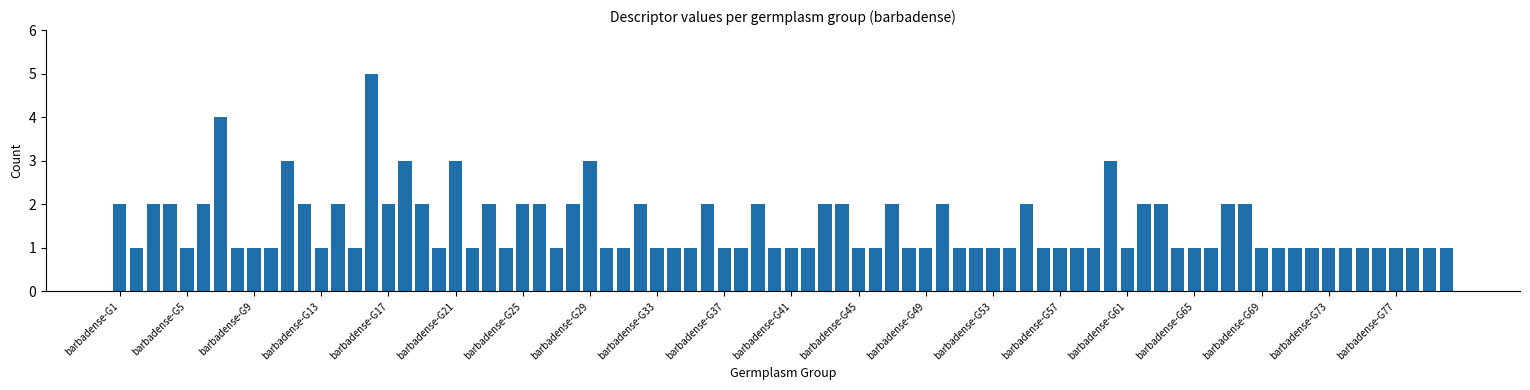

What is the greatest value displayed?

5